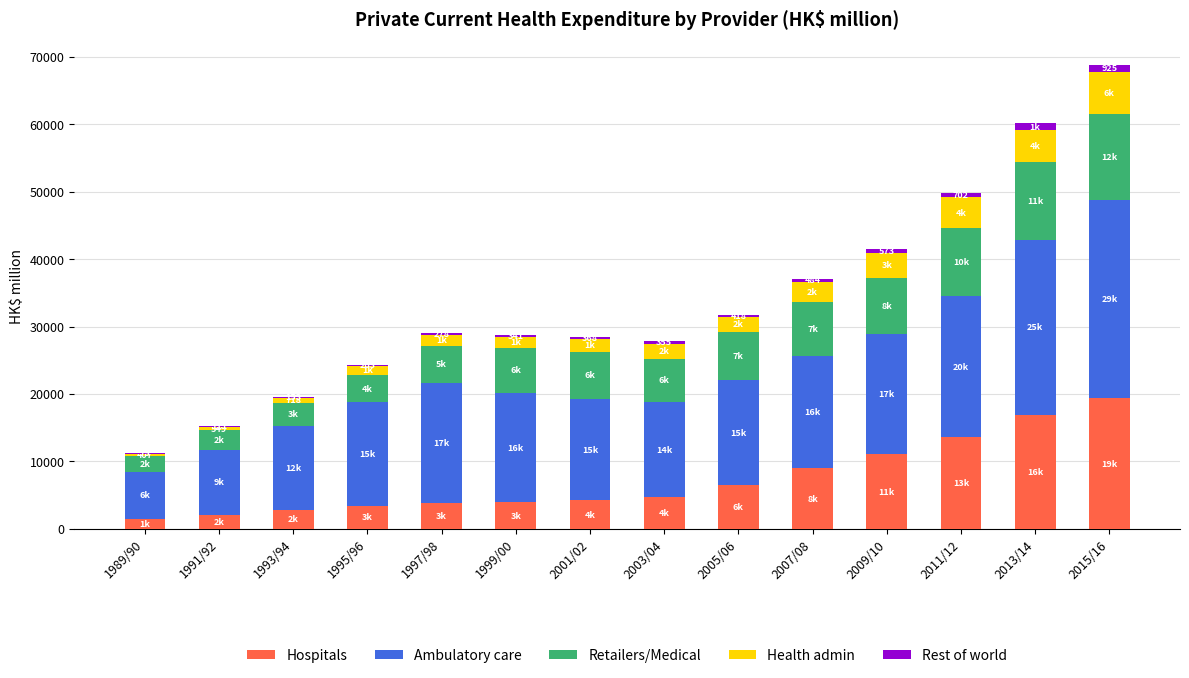

At which category is the sum across all series the highest?

2015/16